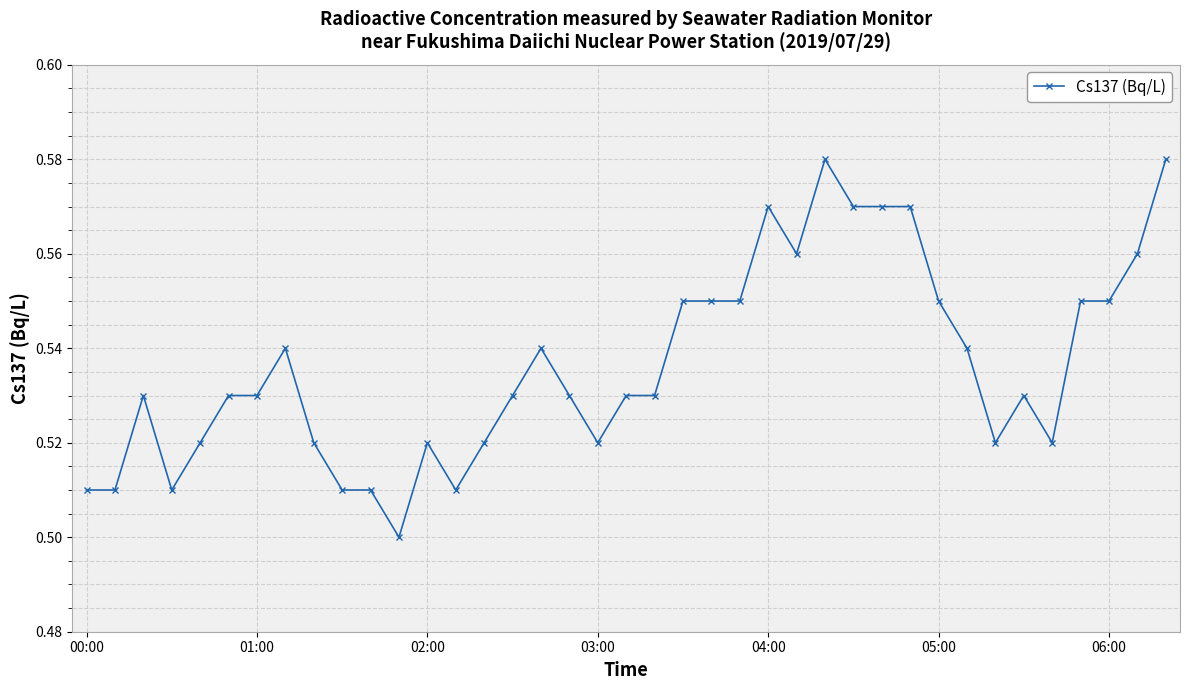

Count the values in the range 0 to 1.

39